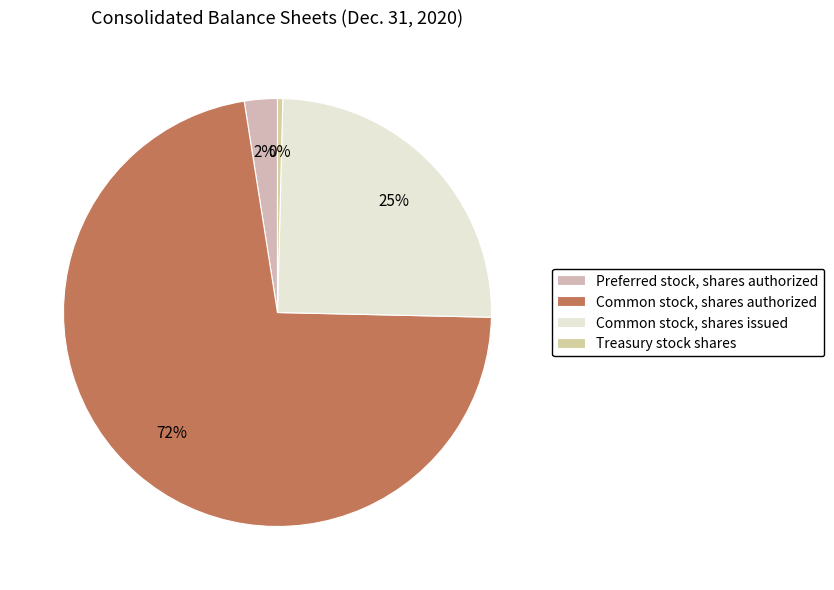

What is the ratio of the value at Preferred stock, shares authorized to the value at Common stock, shares issued?

0.1